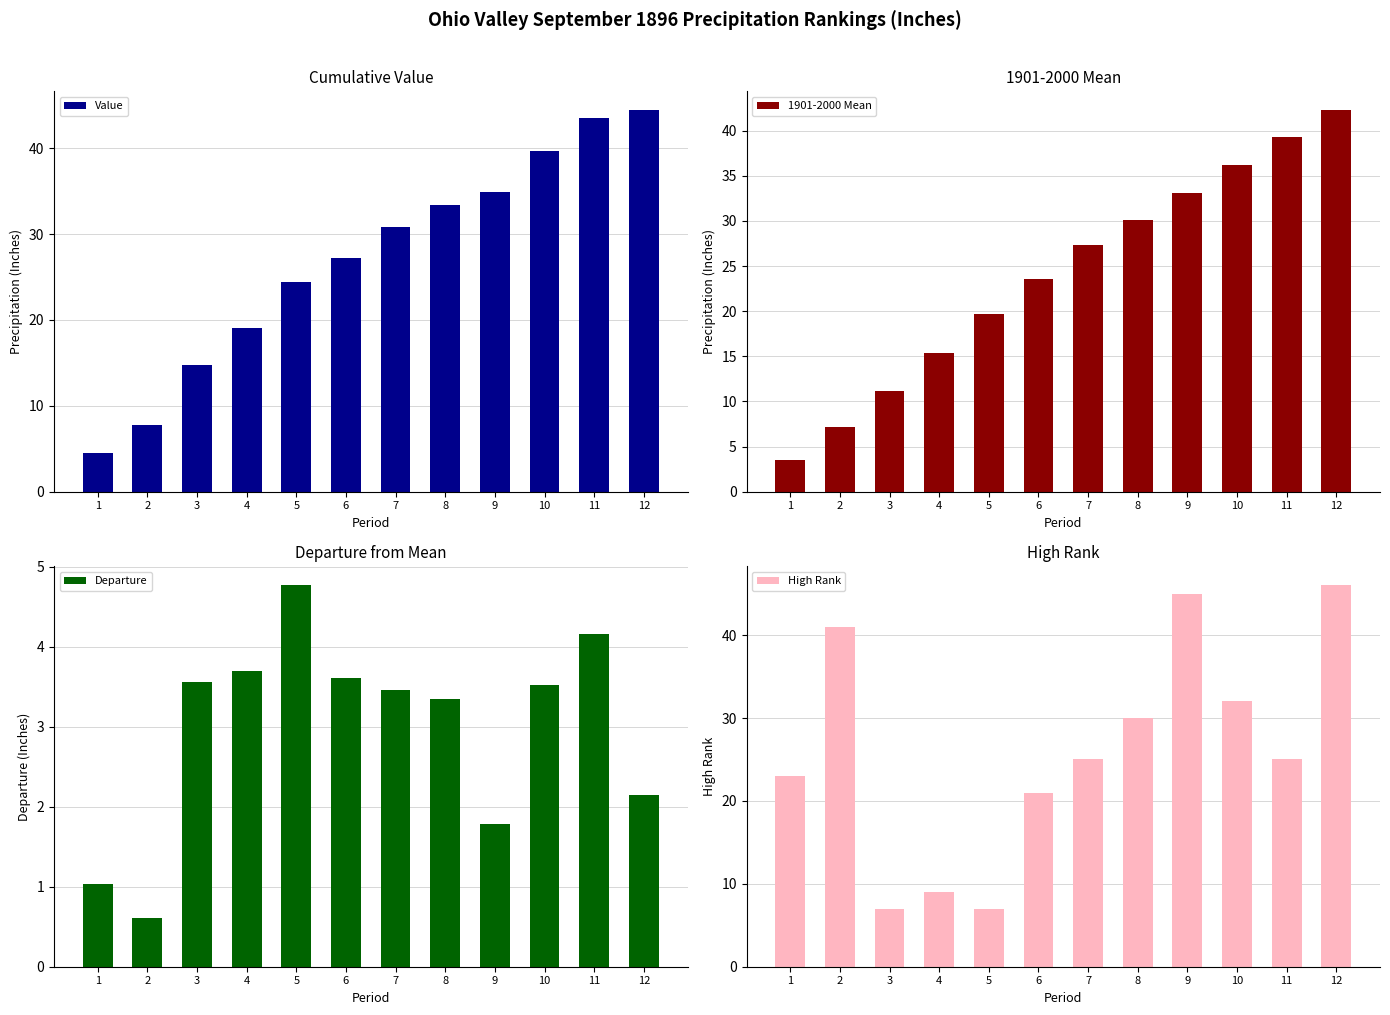

Is the value of 1901-2000 Mean at 12 greater than the value of Value at 2?

Yes